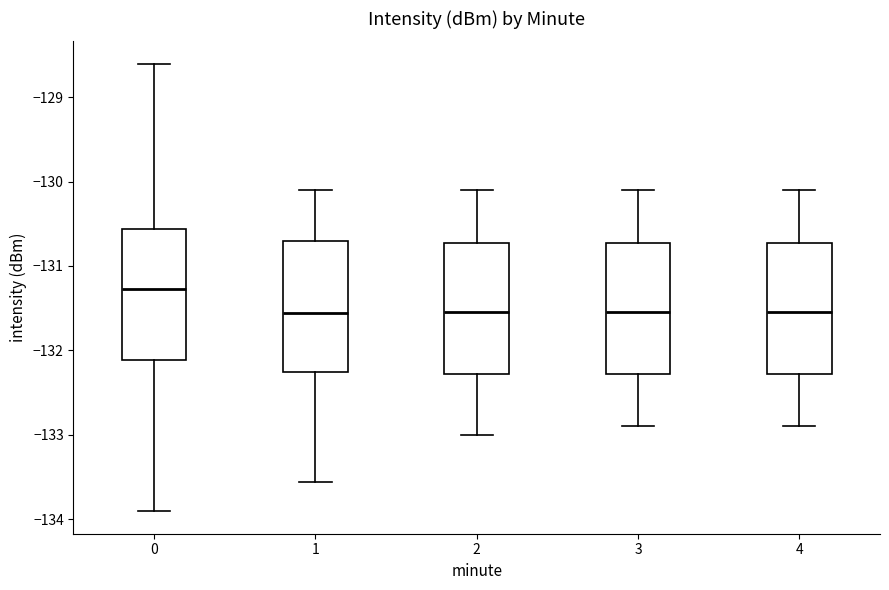

Which box's median line is the highest?

0